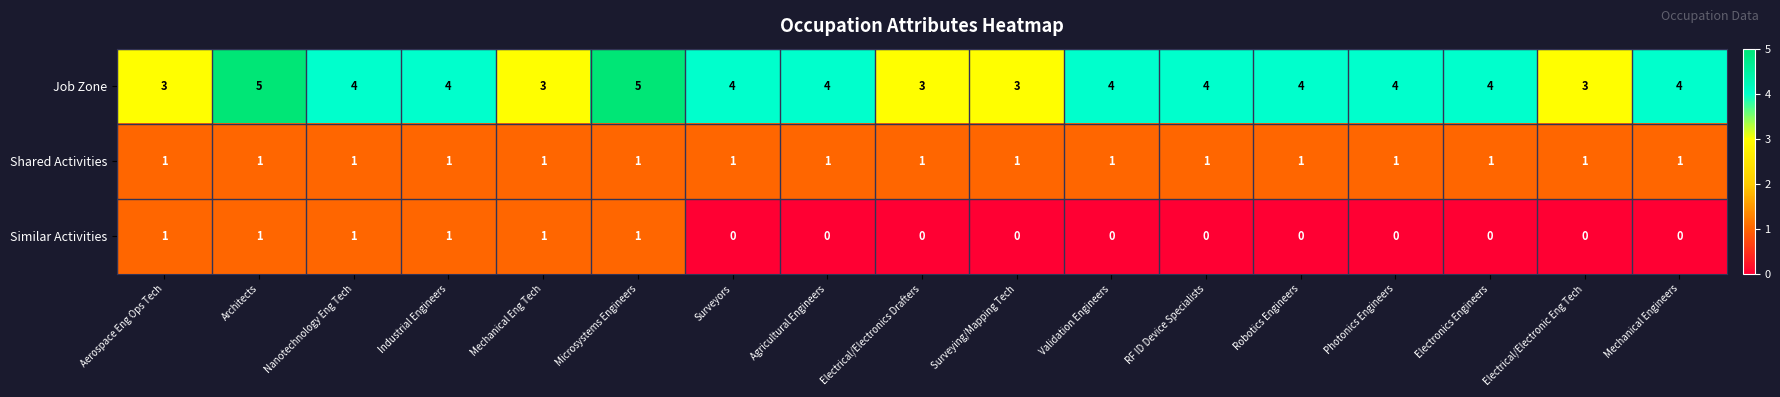

At Electronics Engineers, list the series in order from largest to smallest.

Job Zone, Shared Activities, Similar Activities